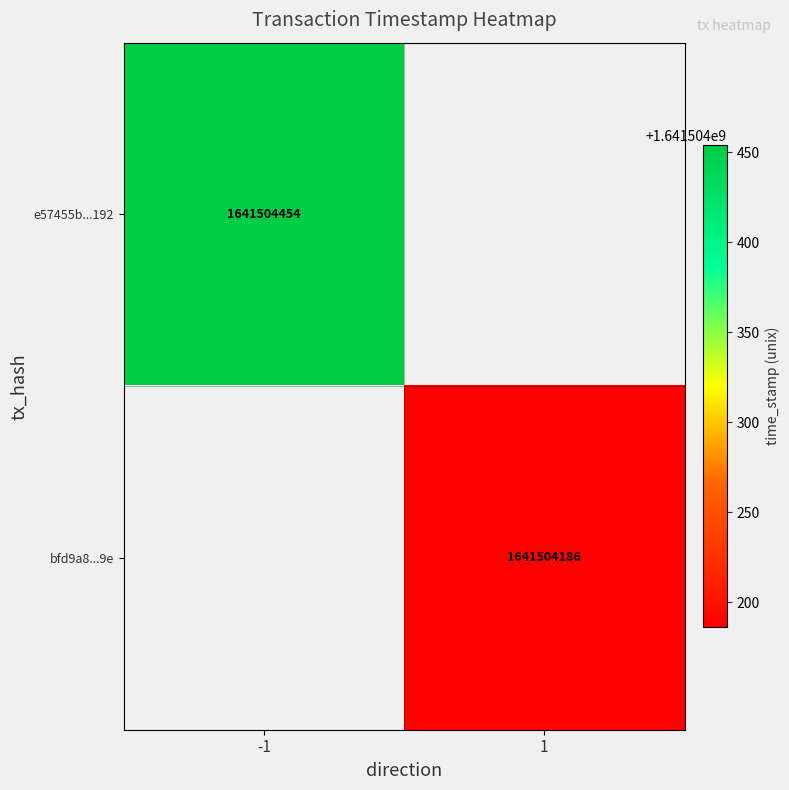

The bfd9a8...9e series shows 531335344 at 1. True or false?

False